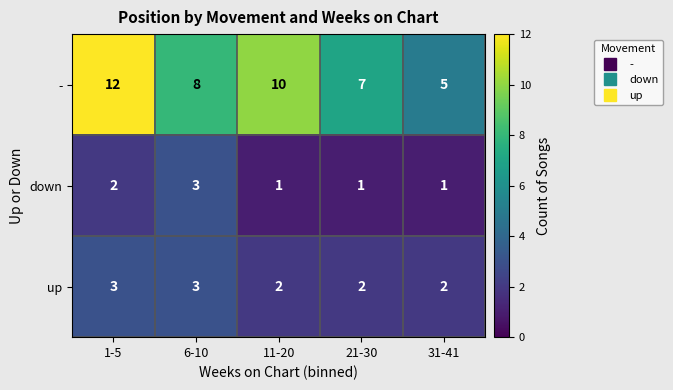

Count the up values in the range 2 to 3.

5